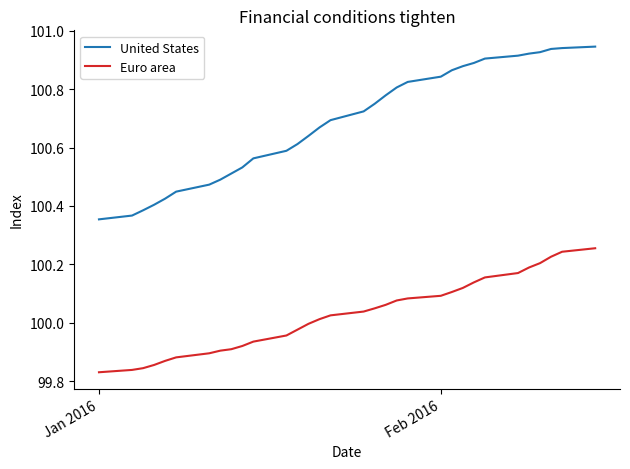

Which series has the largest total across all categories?

United States